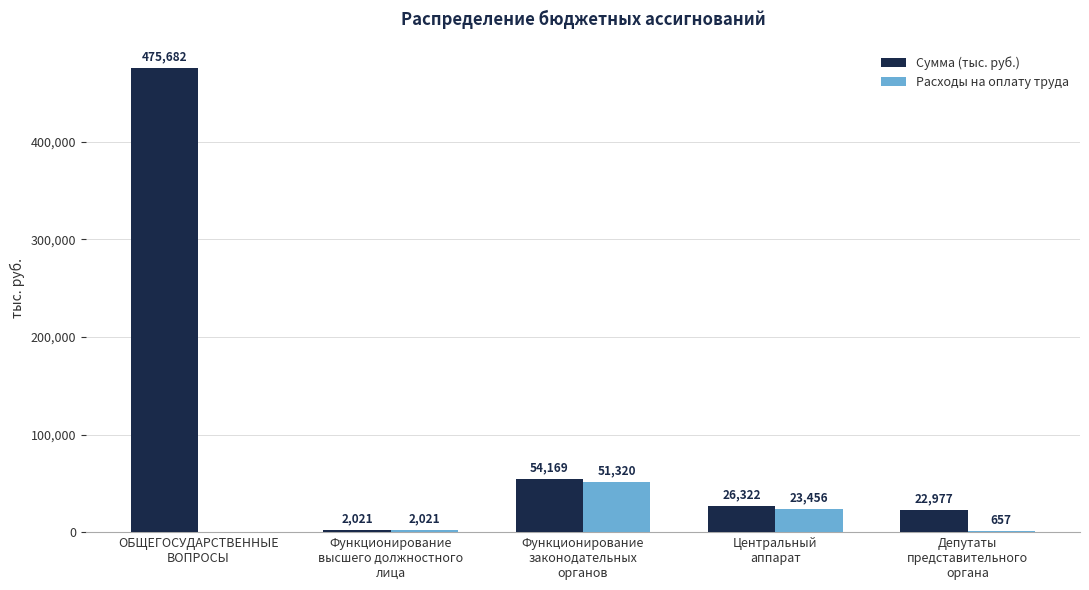

How many groups of bars are there?

5